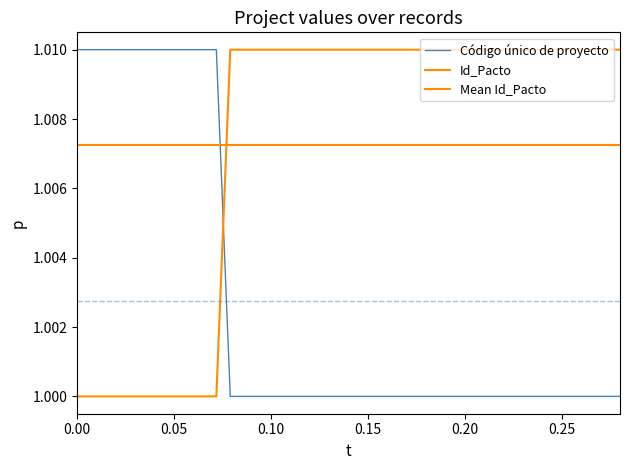

What is the value of the Código único de proyecto point at the 25th from the left?

1.0